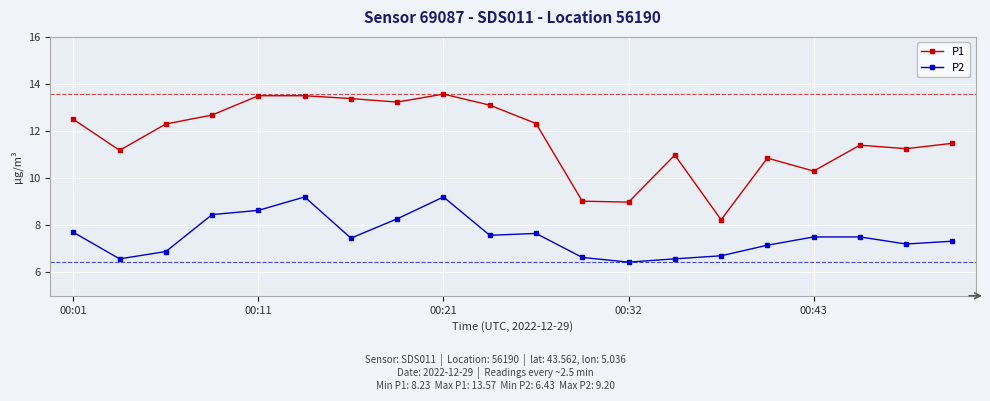

Does the chart have visible grid lines?

Yes